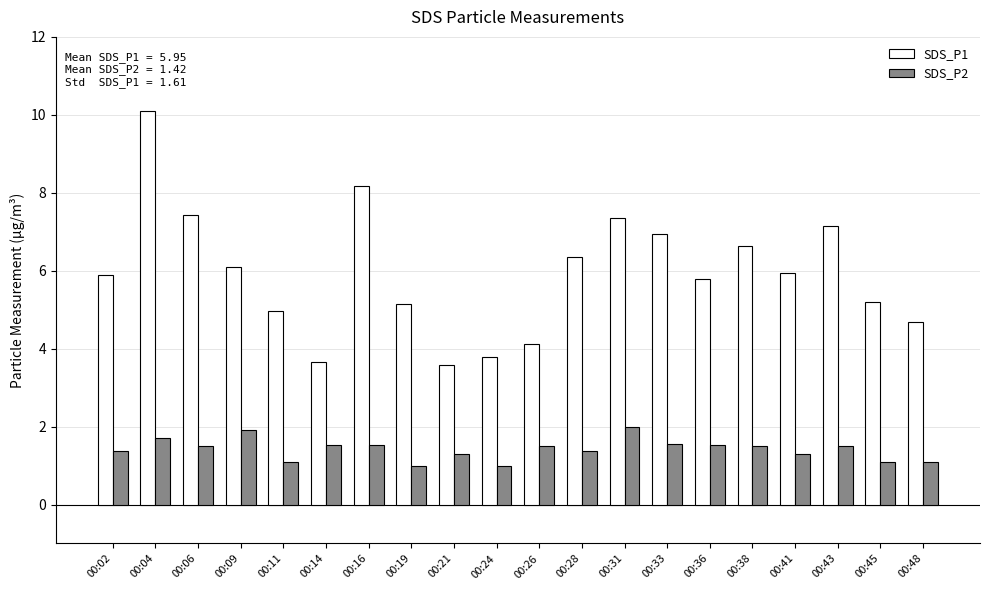

Between 00:38 and 00:45, which series saw the biggest shift?

SDS_P1